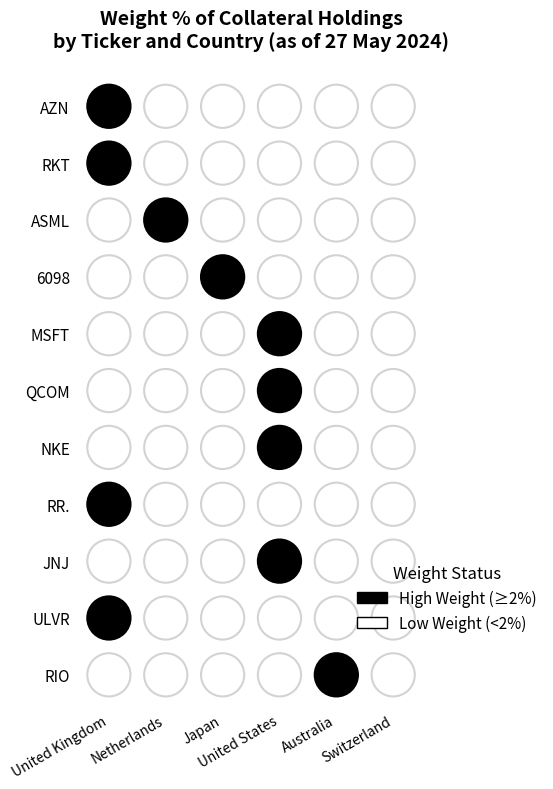

Is it true that Switzerland equals -0.8 at 5?

False